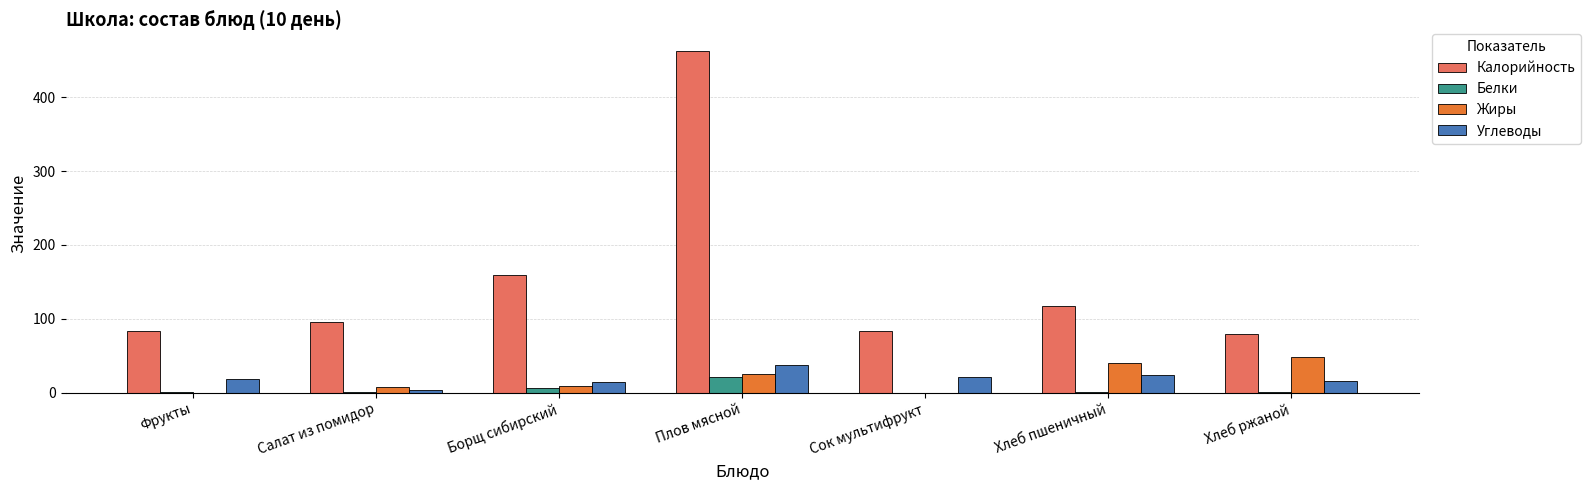

Read the Калорийность value at Плов мясной.

462.2